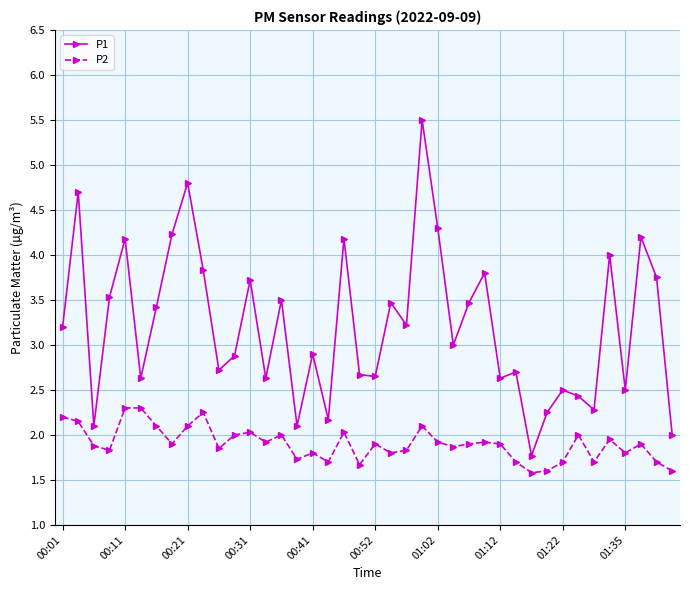

What is the average value of the P1 series?

3.2